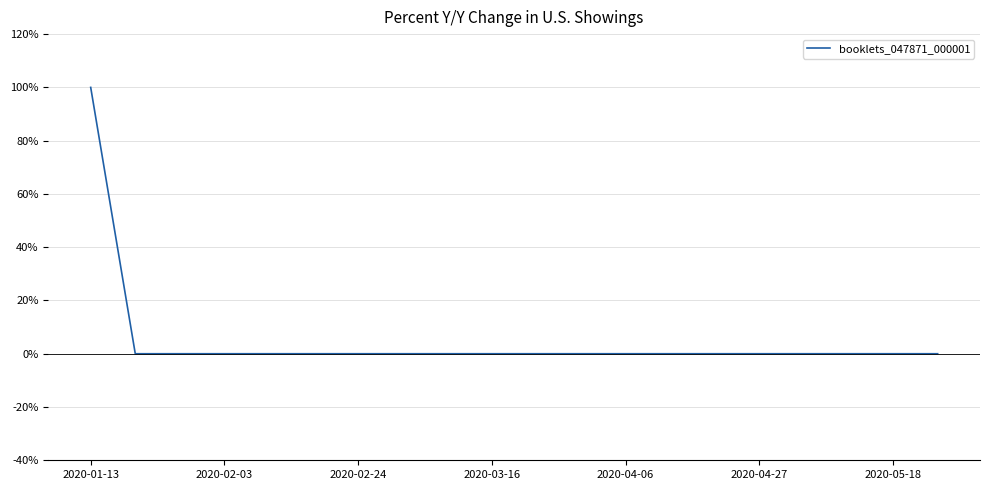

What is the difference between the maximum and minimum values?

100